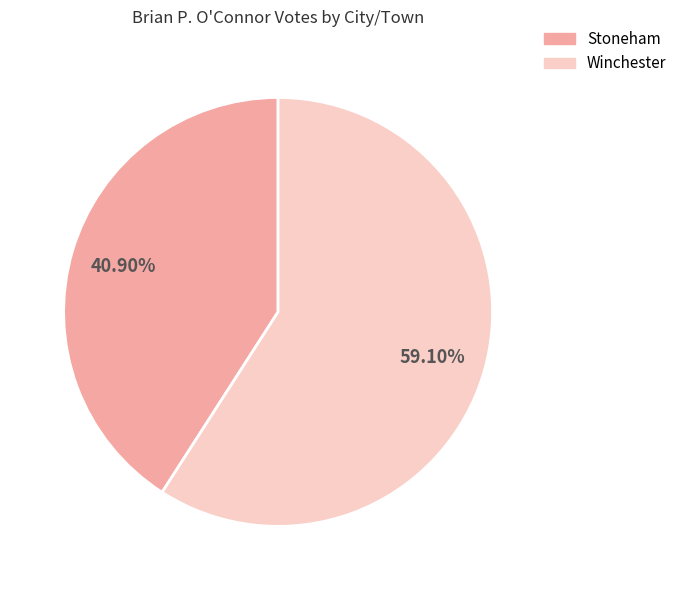

To the nearest percent, what portion does Winchester represent?

59%